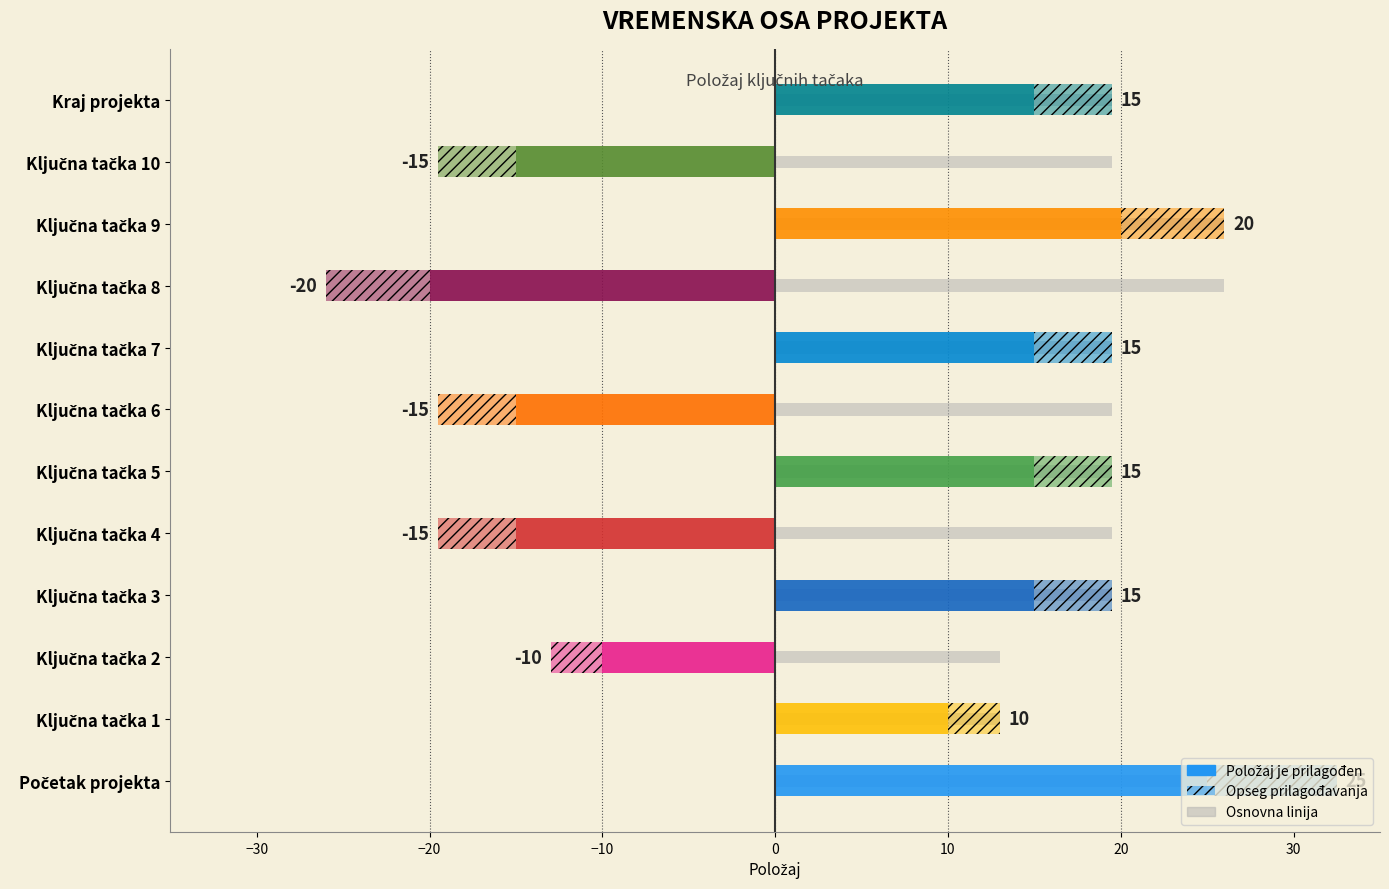

Does the chart contain any negative values?

No